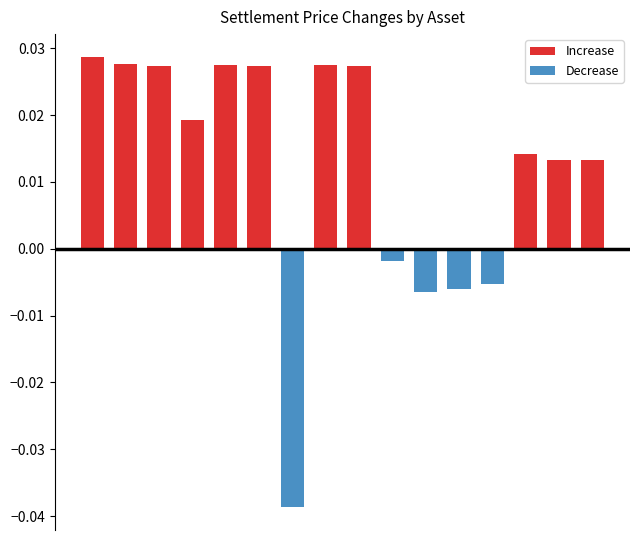

How many bars are there in total?

32